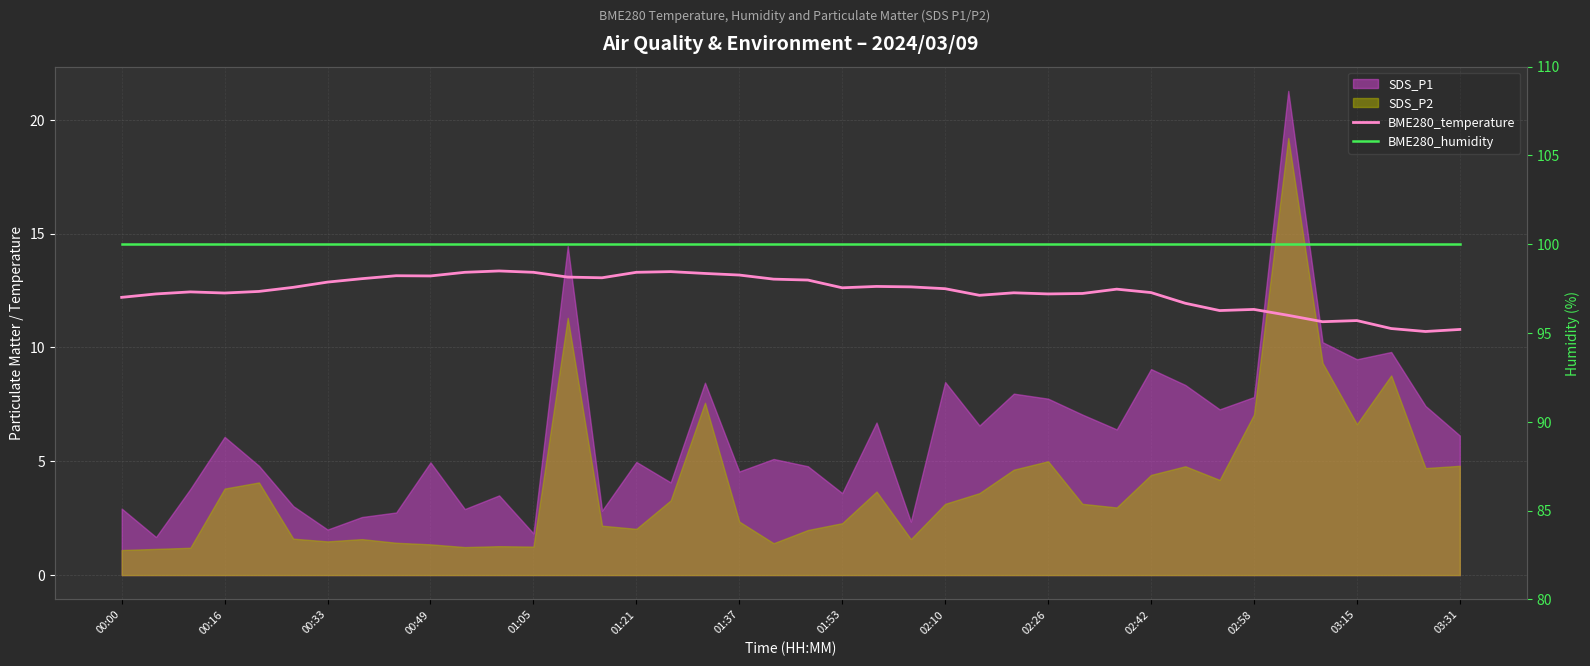

Between 39 and 02:58, which is larger?

02:58